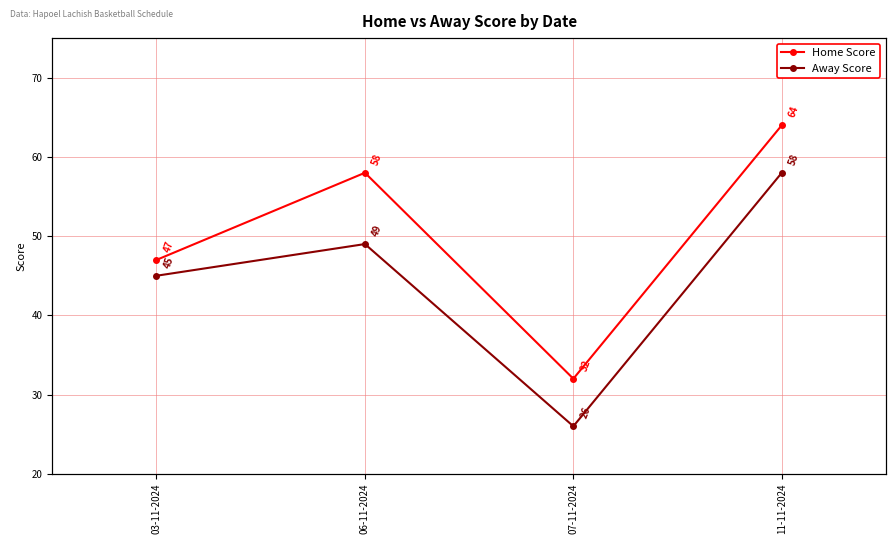

True or false: Home Score has a value of 17 at 06-11-2024.

False